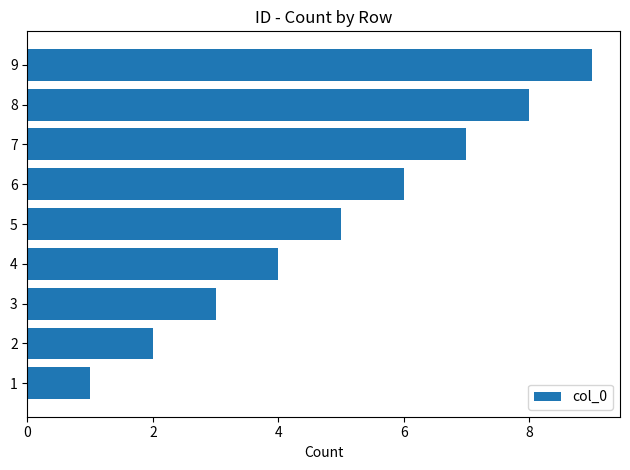

What is the ratio of the value at 2 to the value at 6?

0.3